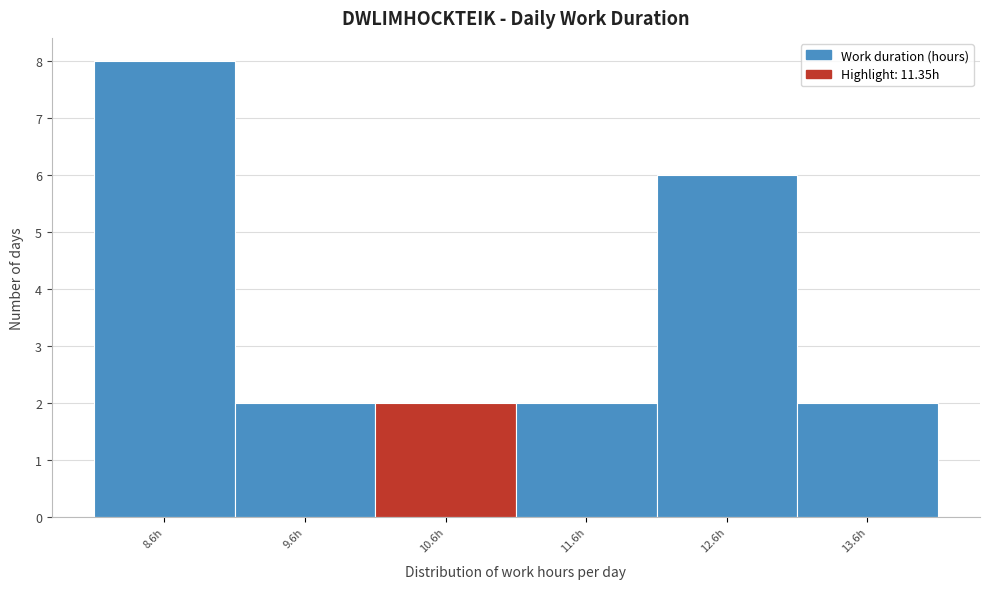

Reading right to left, extract all data points from this chart.

13.6h=2	12.6h=6	11.6h=2	10.6h=2	9.6h=2	8.6h=8